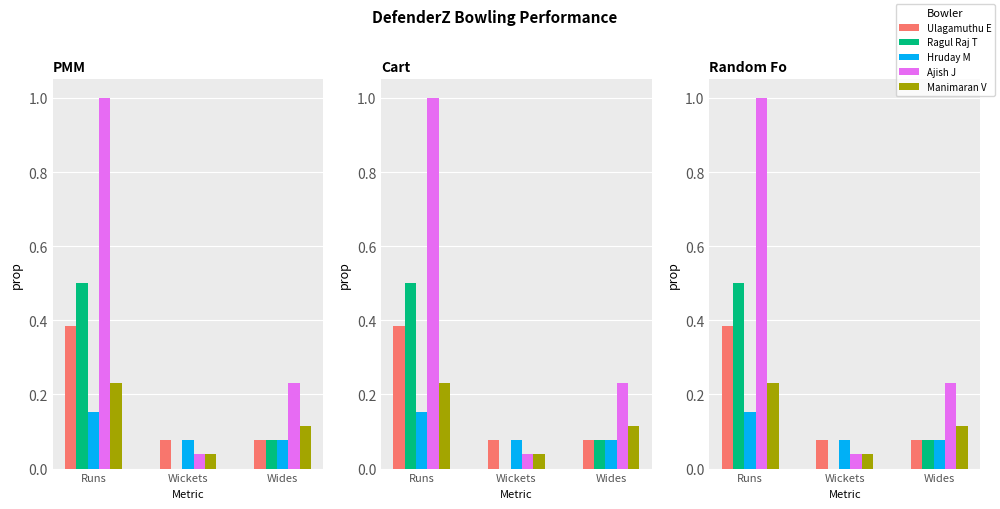

Rank the series at Wickets from lowest to highest value.

Ragul Raj T, Ajish J, Manimaran V, Ulagamuthu E, Hruday M